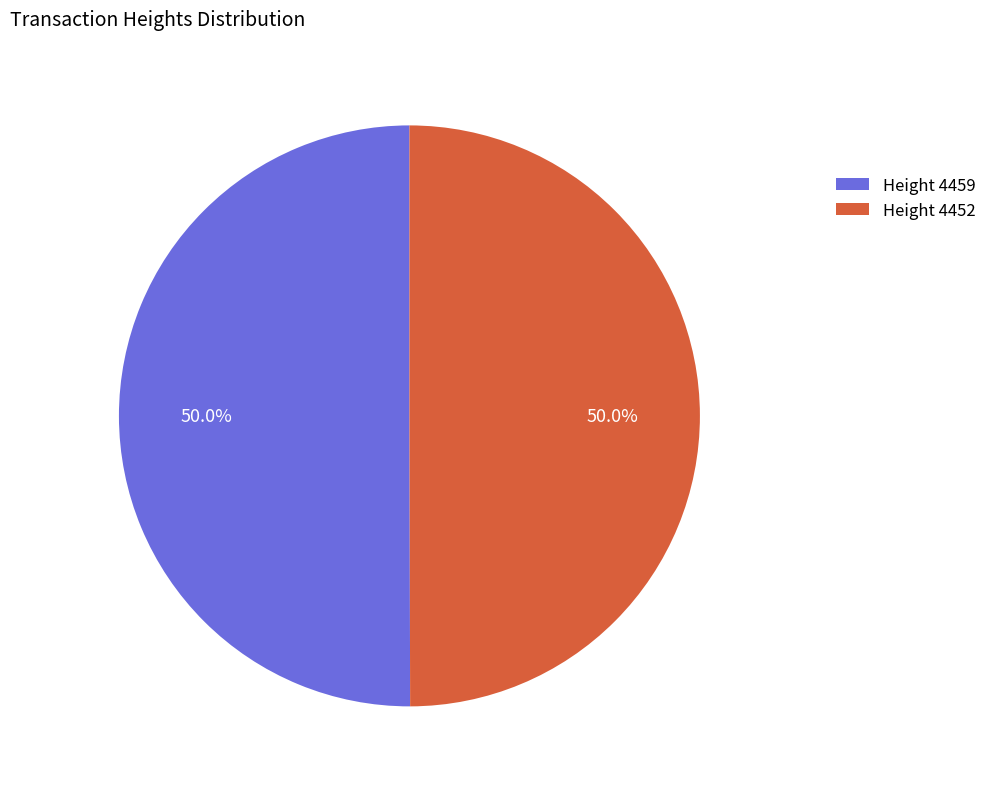

How many slices are in this pie chart?

2